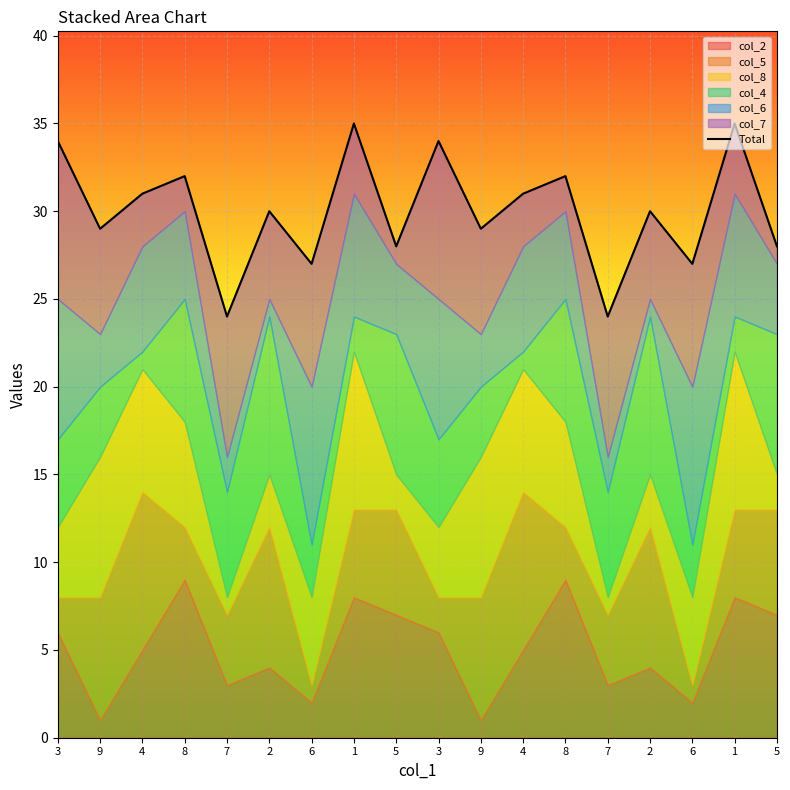

Where is the first local maximum?

8